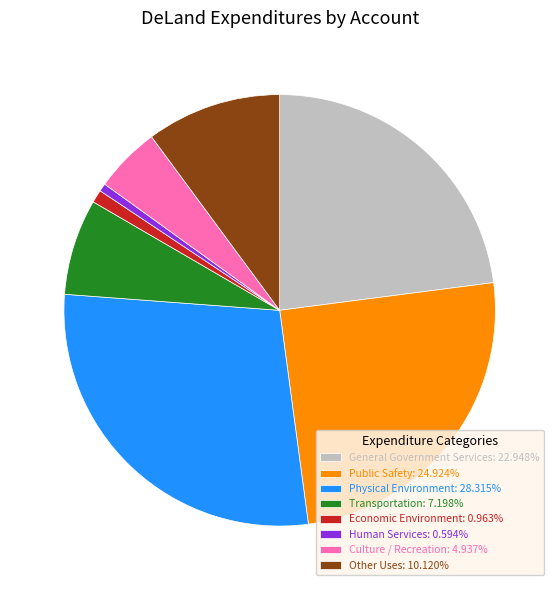

Is the sum of General Government Services: 22.948% and Culture / Recreation: 4.937% greater than half?

No